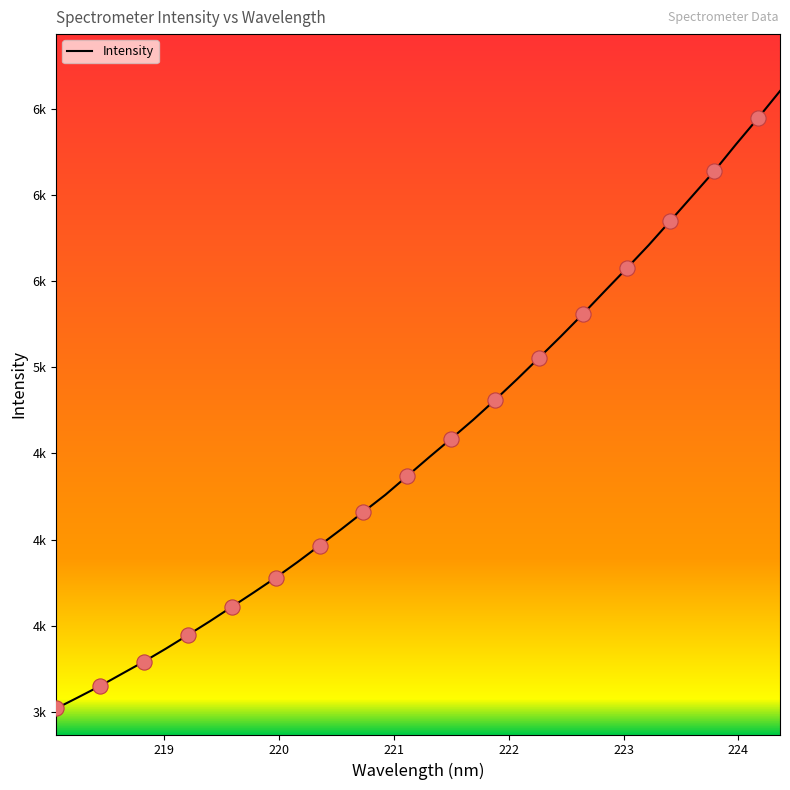

Does the chart have visible grid lines?

No